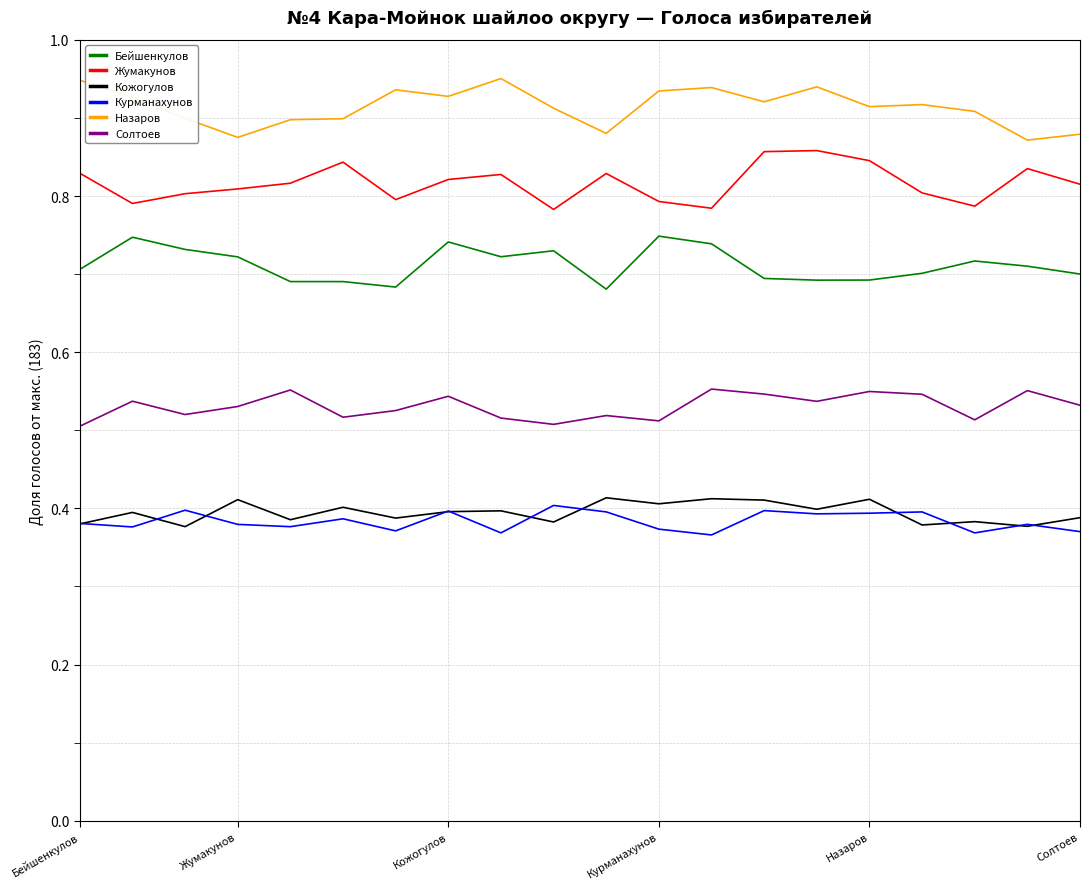

True or false: Солтоев and Бейшенкулов intersect in this chart.

False